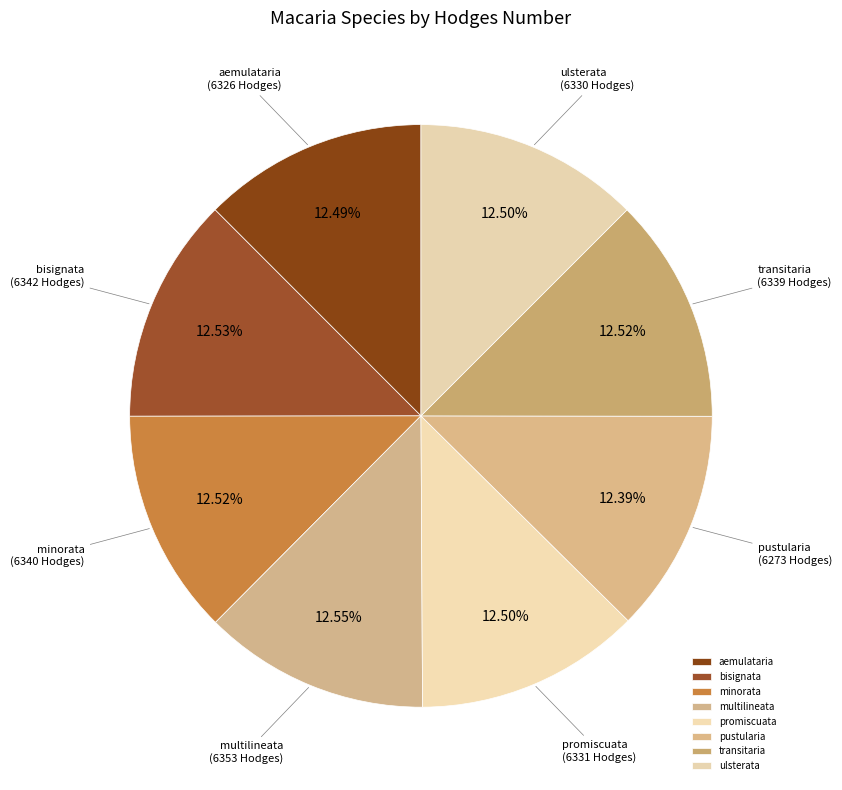

Combined, do minorata and ulsterata account for over 50%?

No